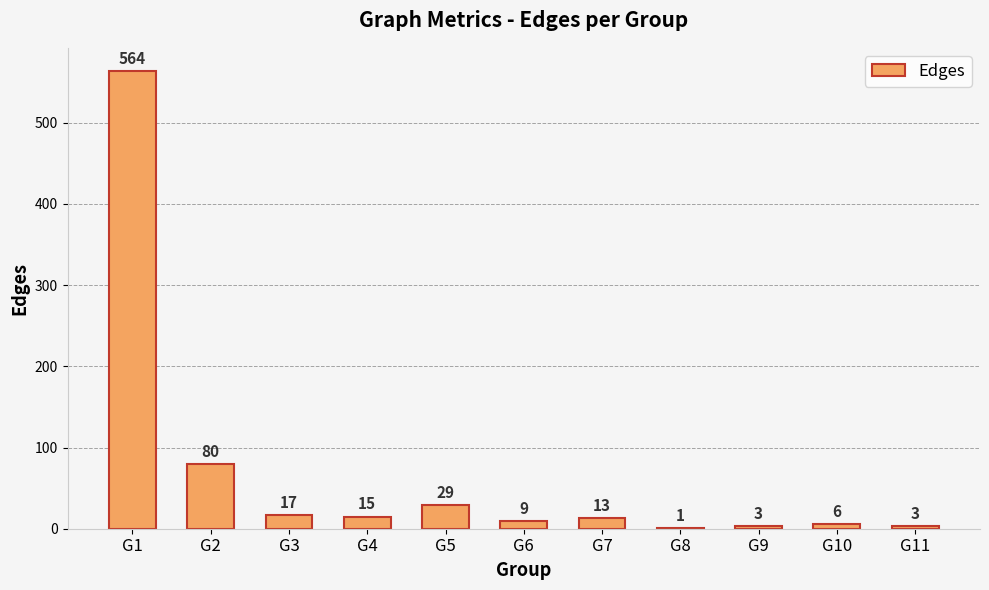

How many series are shown in this chart?

1